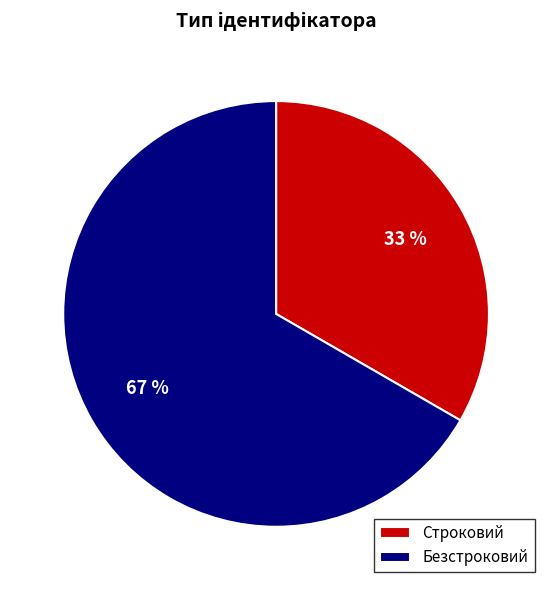

Rank the categories by value from highest to lowest.

Безстроковий, Строковий